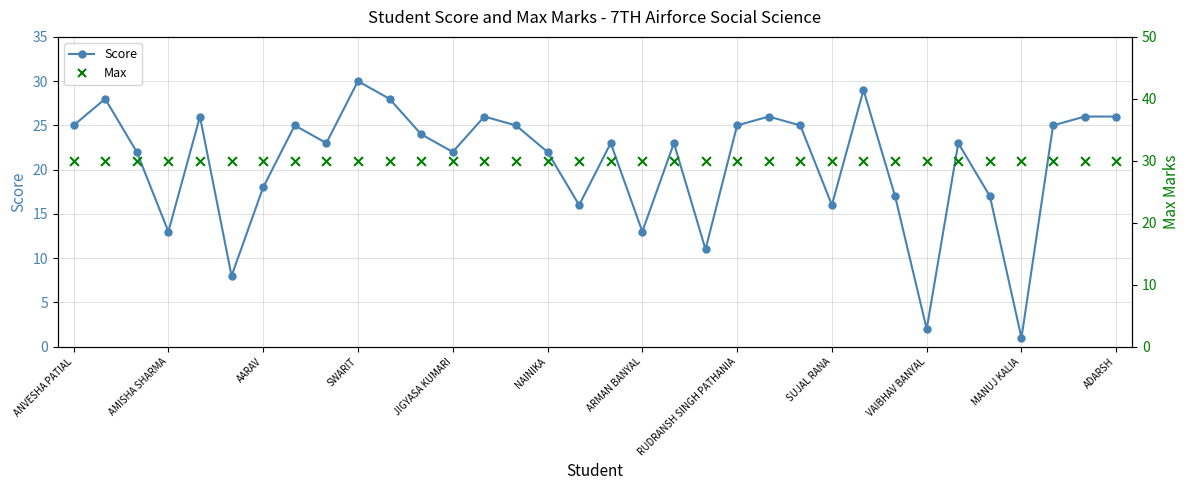

What are all the series names shown in the legend?

Score, Max